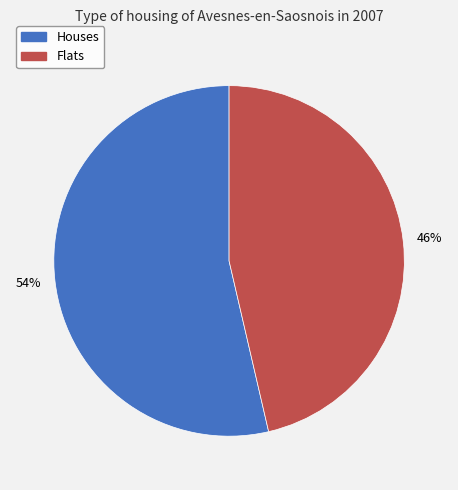

To the nearest percent, what is the average slice percentage?

50%